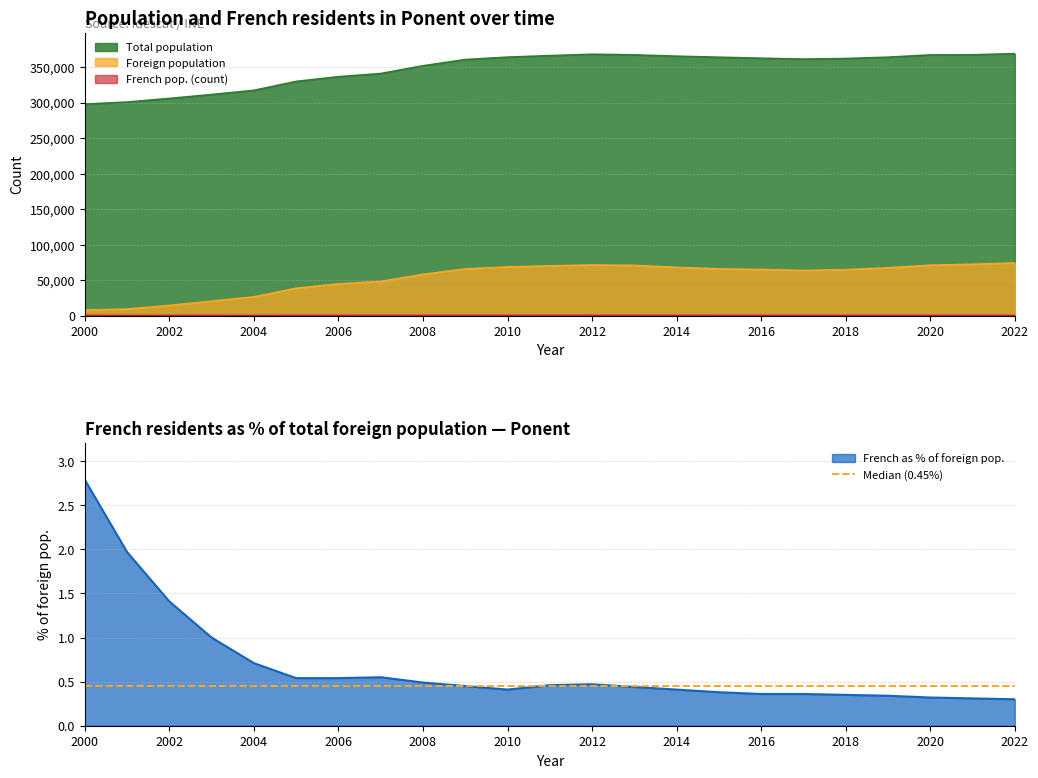

At which category is the sum across all series the highest?

2022